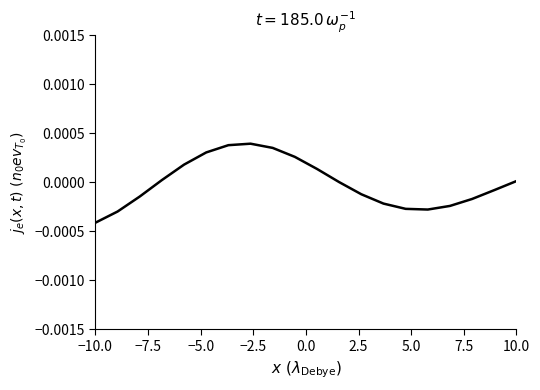

Which label corresponds to the smallest value in the chart?

−10.0